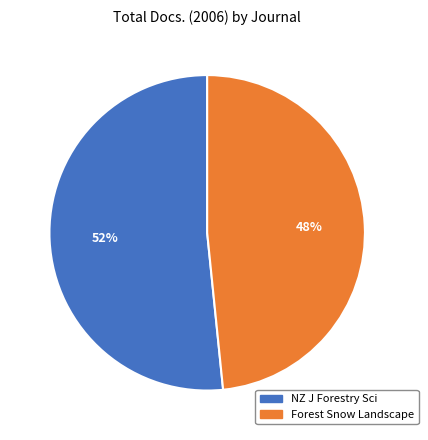

Is there any slice that represents more than half of the pie?

Yes